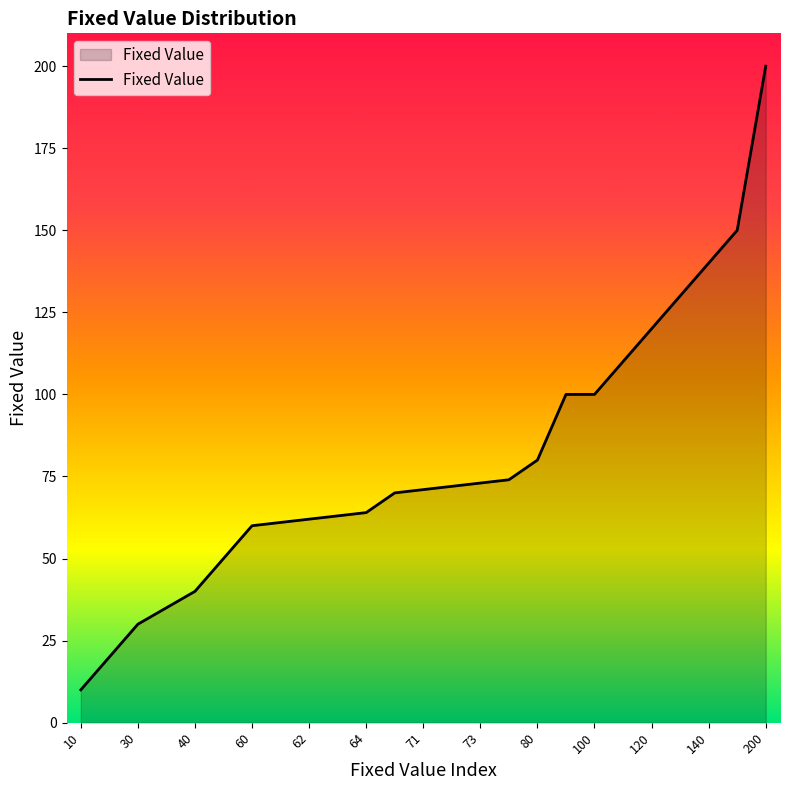

What is the smallest value displayed?

10.0